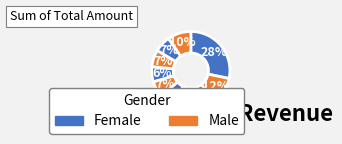

How many segments does this pie chart have?

10